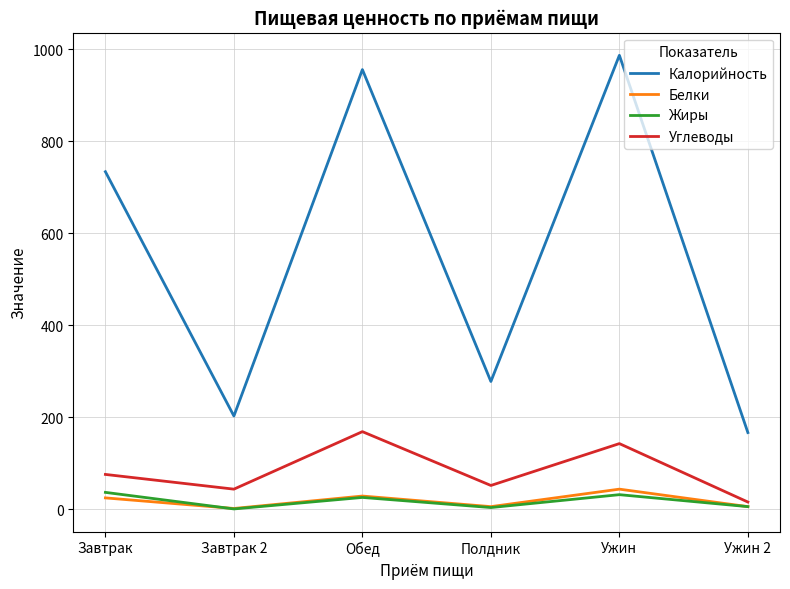

Is the value of Углеводы at Обед greater than the value of Жиры at Обед?

Yes